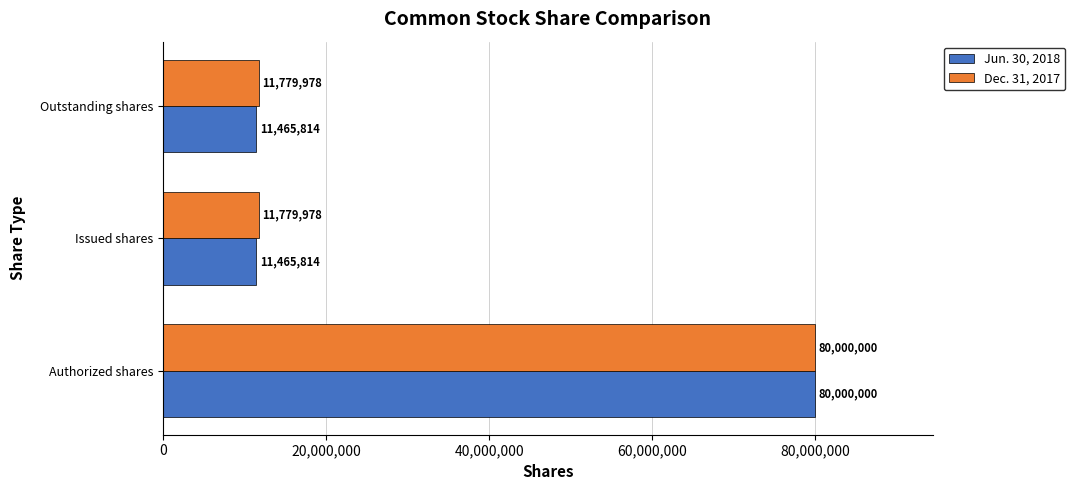

What are all the series names shown in the legend?

Jun. 30, 2018, Dec. 31, 2017